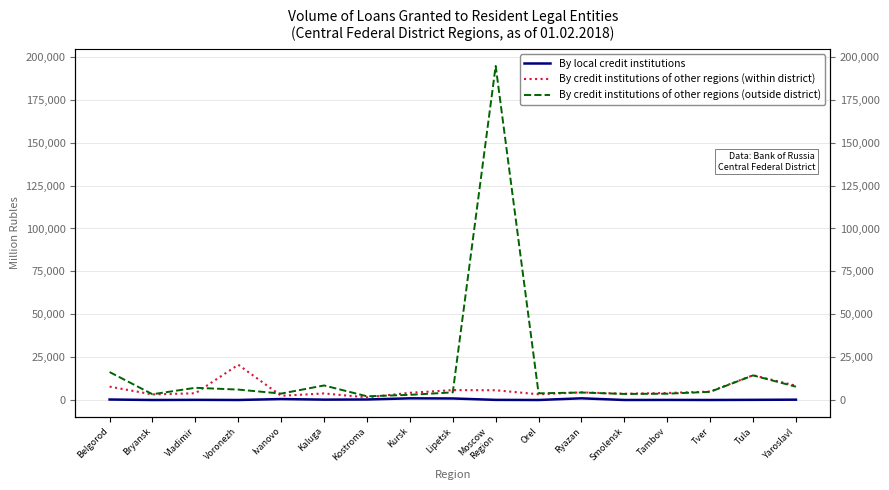

What is the difference between the highest and lowest values at Ivanovo?

3188